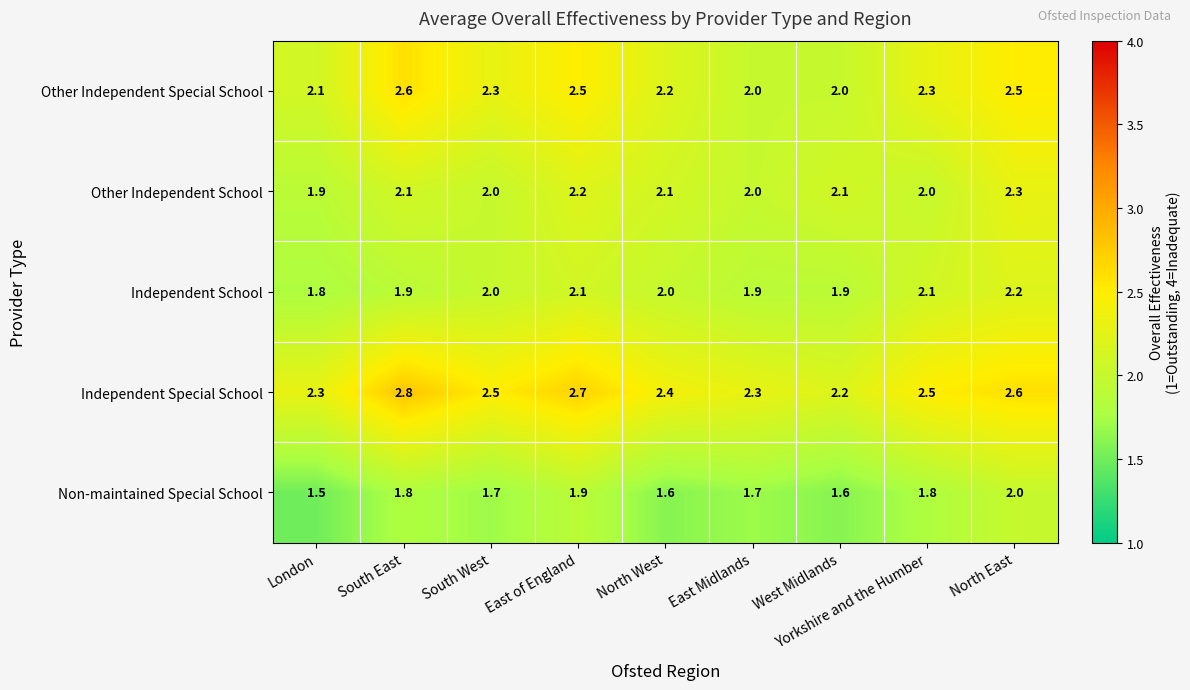

What is the difference between the second highest and minimum values in the Non-maintained Special School series?

0.4